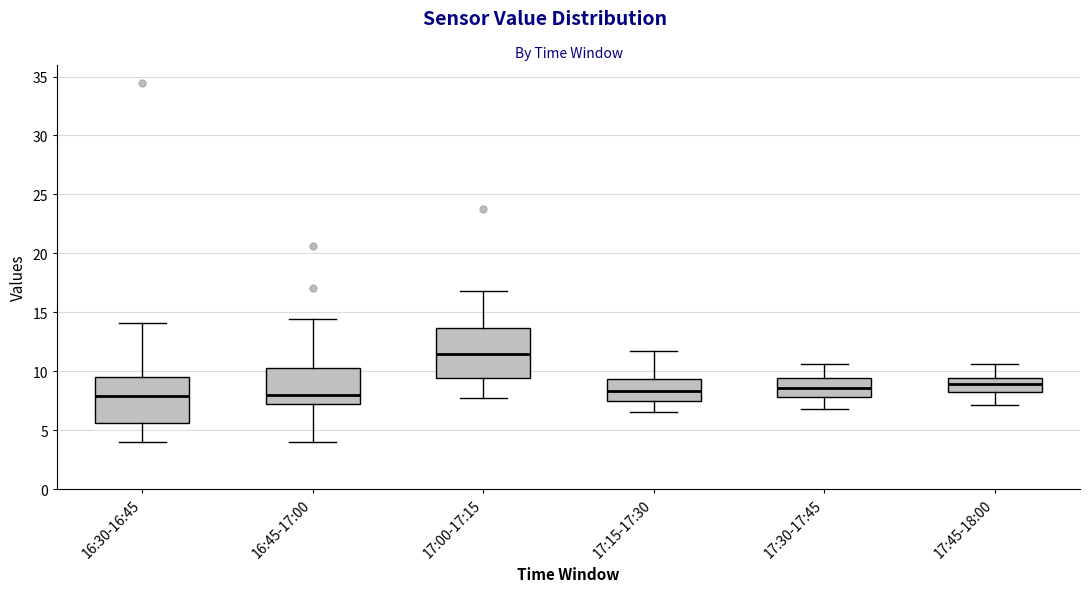

Reading left to right, read every box against the y-axis: the position of its median line, the range the box covers, and the ends of its whiskers. The values are not printed on the chart, so give them approximately, as read against the axis.

16:30-16:45: median 8.0, box 5.5 to 9.5, whiskers 4.0 to 14.0
16:45-17:00: median 8.0, box 7.0 to 10.5, whiskers 4.0 to 14.5
17:00-17:15: median 11.5, box 9.5 to 13.5, whiskers 7.5 to 17.0
17:15-17:30: median 8.5, box 7.5 to 9.5, whiskers 6.5 to 11.5
17:30-17:45: median 8.5, box 8.0 to 9.5, whiskers 7.0 to 10.5
17:45-18:00: median 9.0, box 8.5 to 9.5, whiskers 7.0 to 10.5